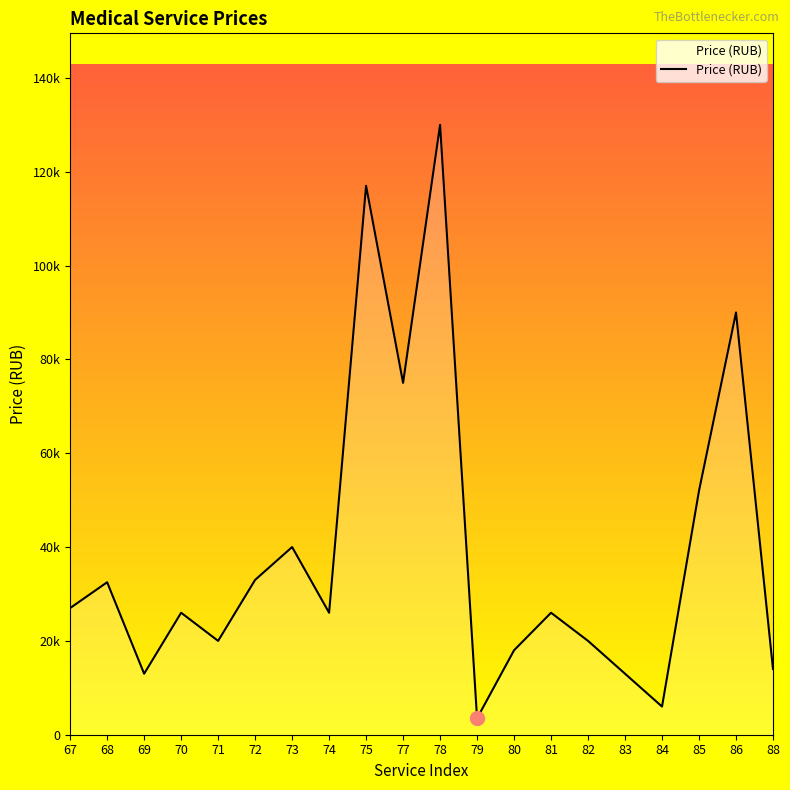

Rank the categories by value from lowest to highest.

79, 84, 69, 83, 88, 80, 71, 82, 70, 74, 81, 67, 68, 72, 73, 85, 77, 86, 75, 78